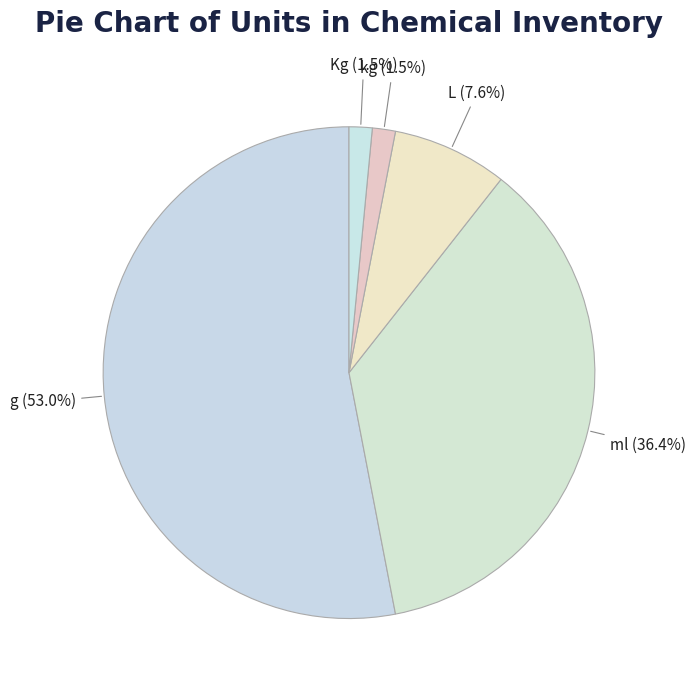

How many slices are in this pie chart?

5